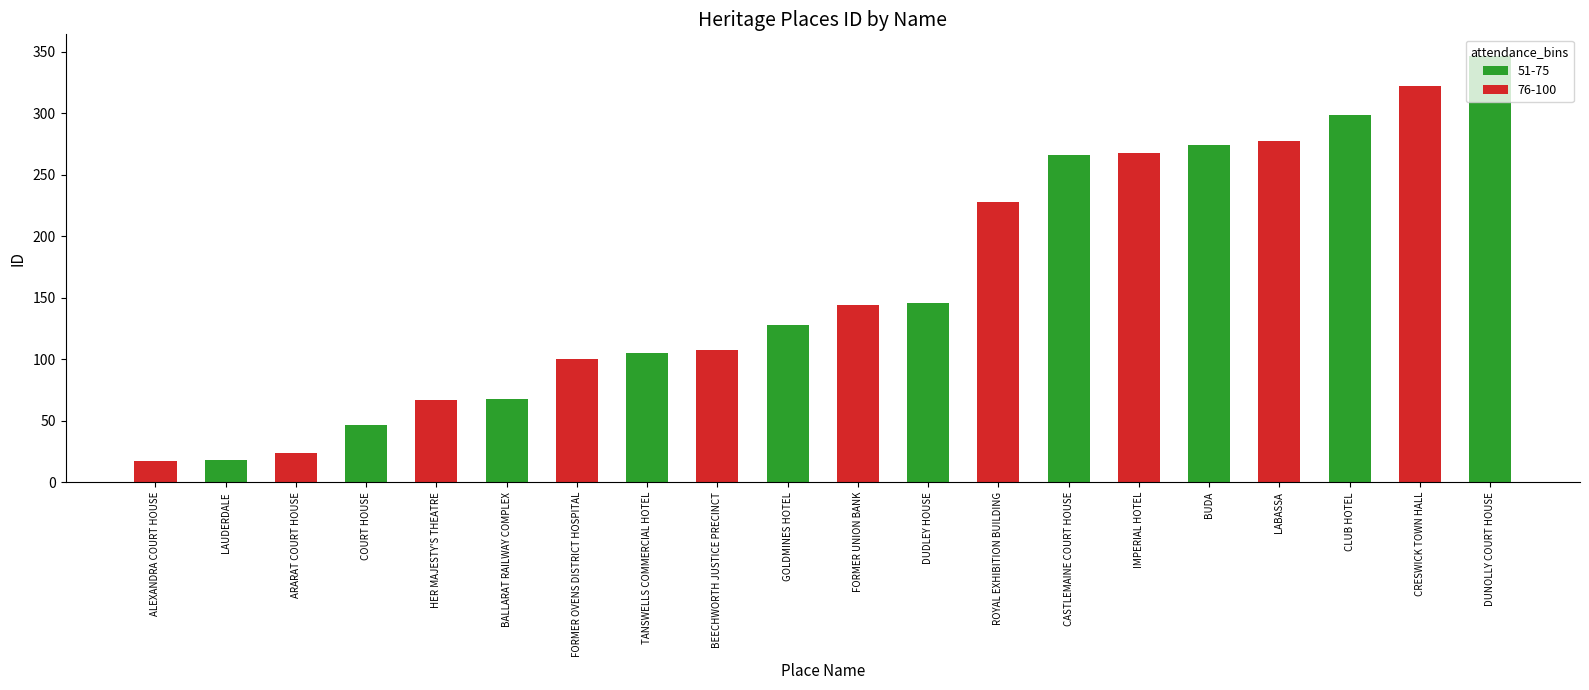

The chart shows a value of 399 at IMPERIAL HOTEL. True or false?

False